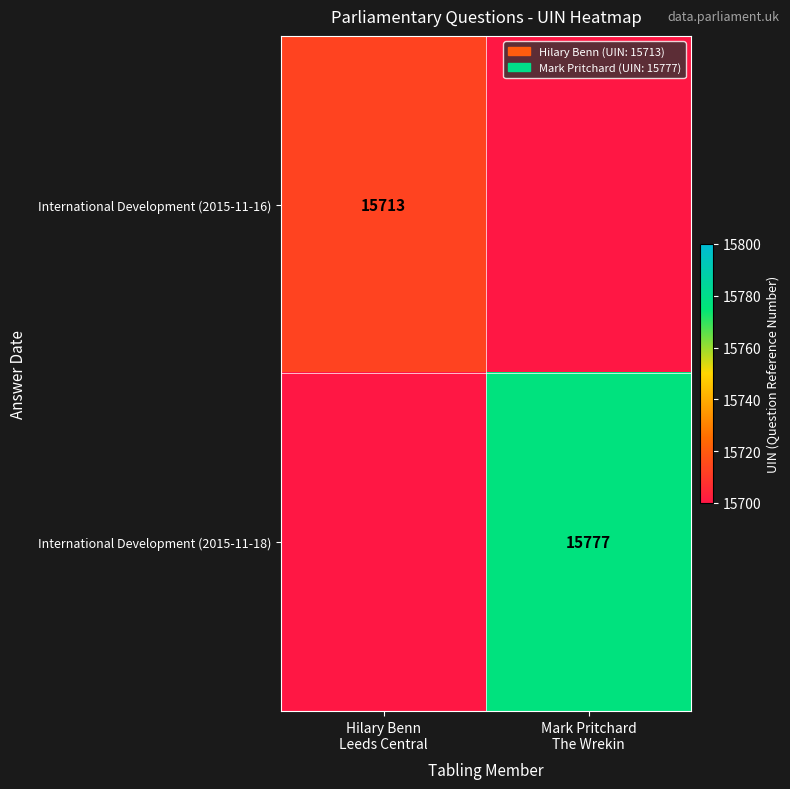

At how many categories does at least one series exceed 4960?

2